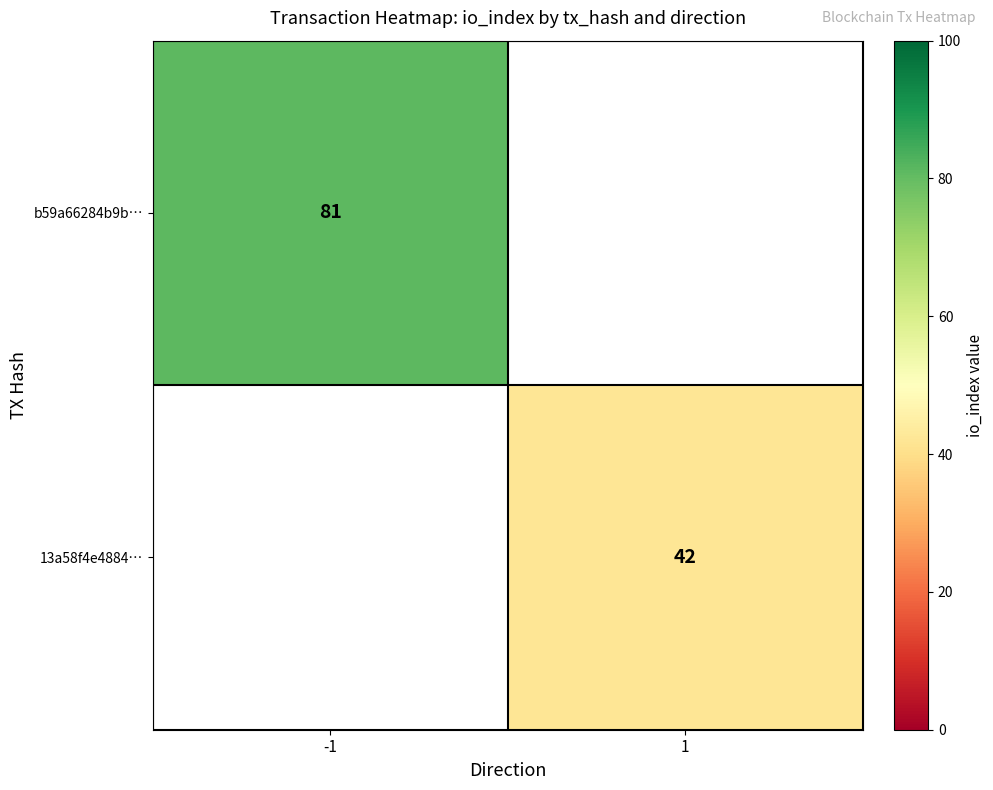

True or false: b59a66284b9b… has a value of 81 at -1.

True